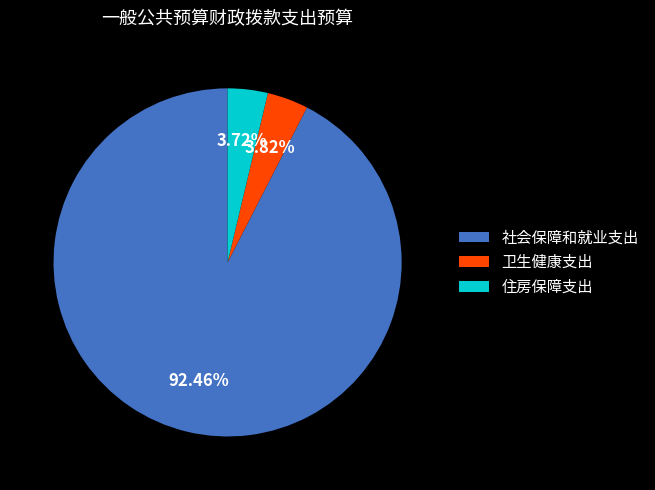

To the nearest percent, what portion does 社会保障和就业支出 represent?

92%